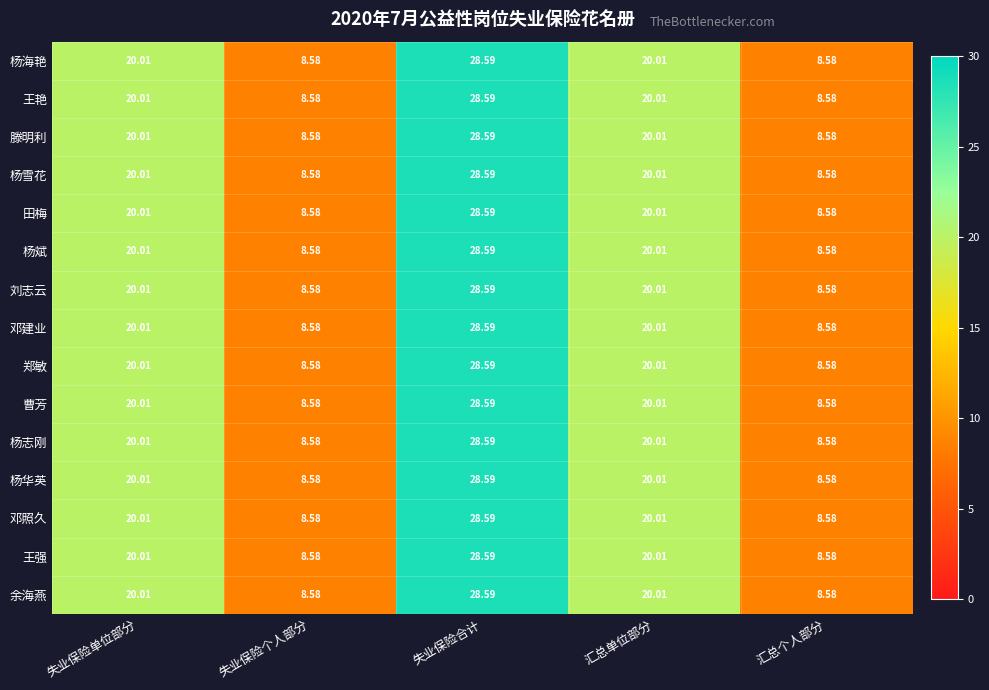

At which label does 杨华英 reach its peak?

失业保险合计